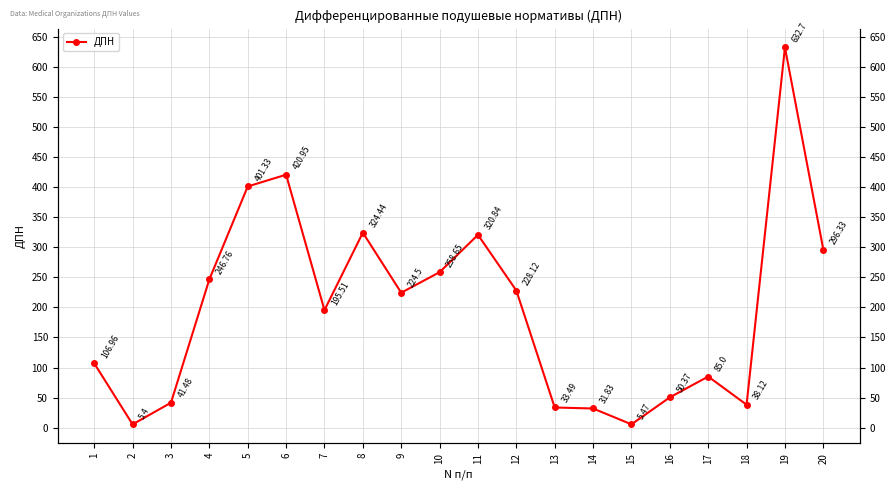

True or false: the data has more than 0 interior local peaks.

True